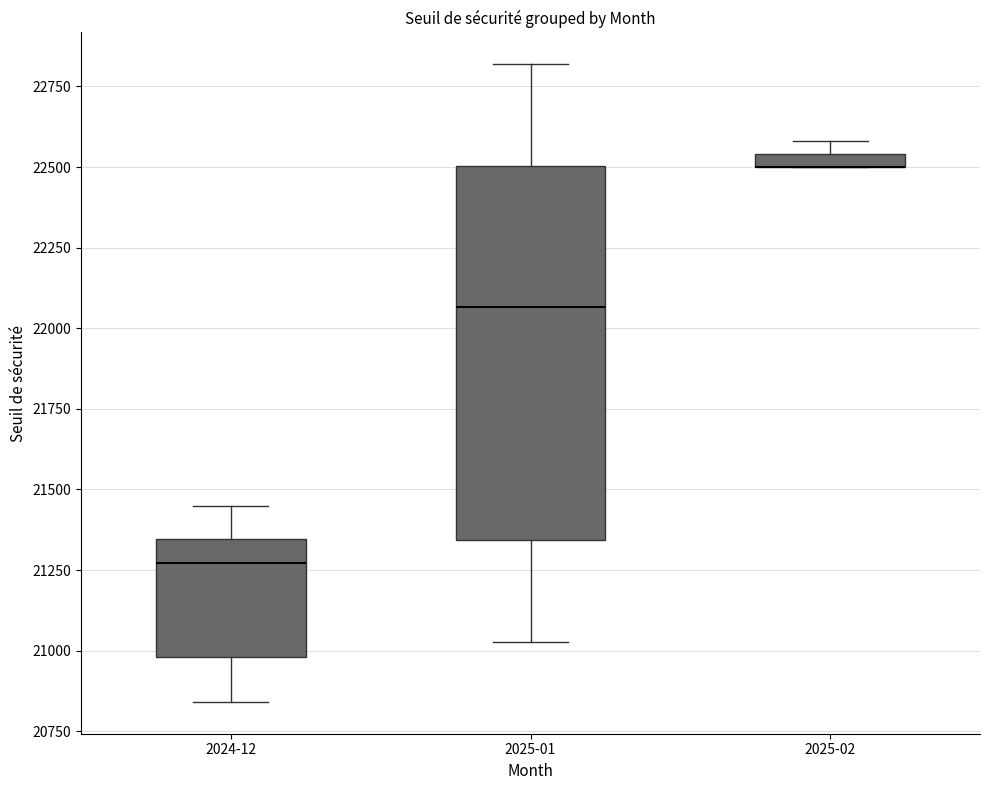

Comparing the boxes themselves (not the whiskers), which one is the tallest?

2025-01